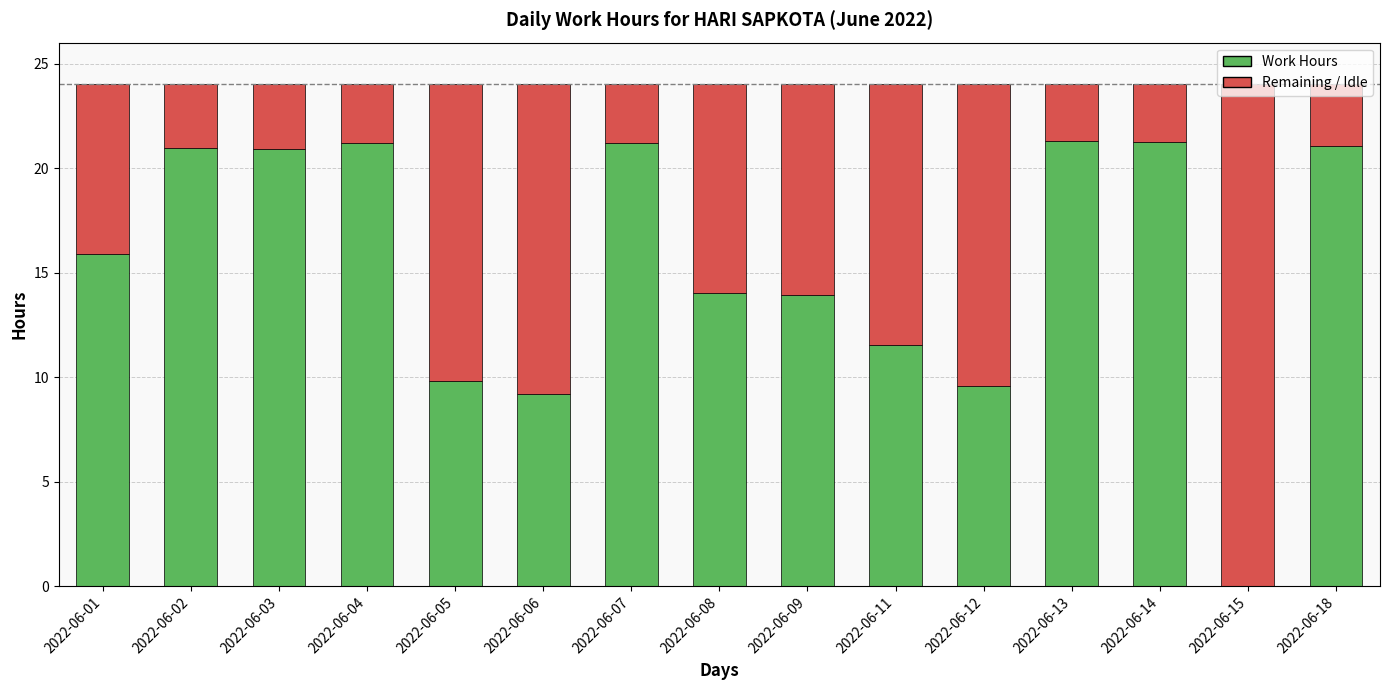

What is the highest value of the Work Hours series?

21.3